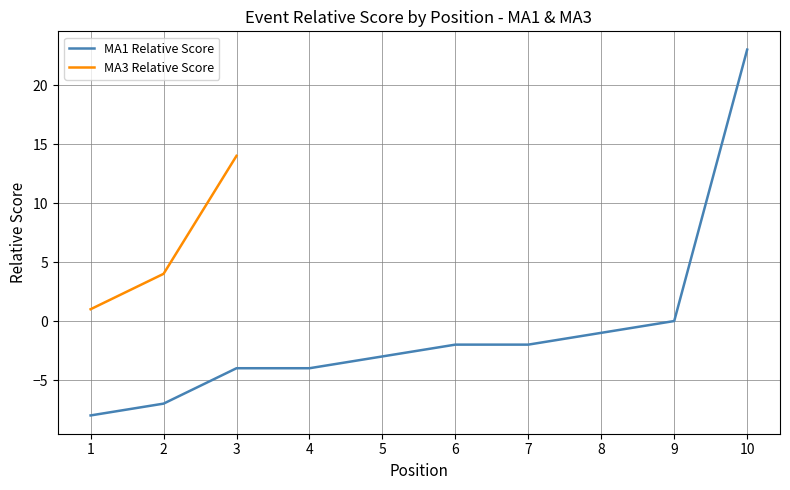

The value of event_relative_score at 10 is 39. True or false?

False